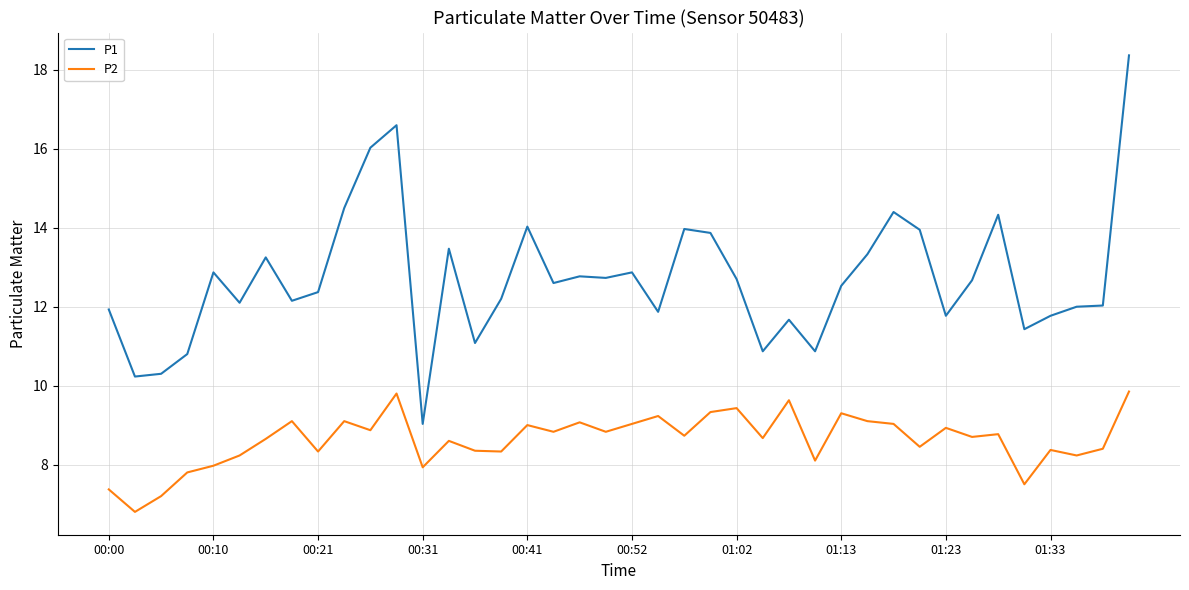

True or false: P1 and P2 cross at least once.

False